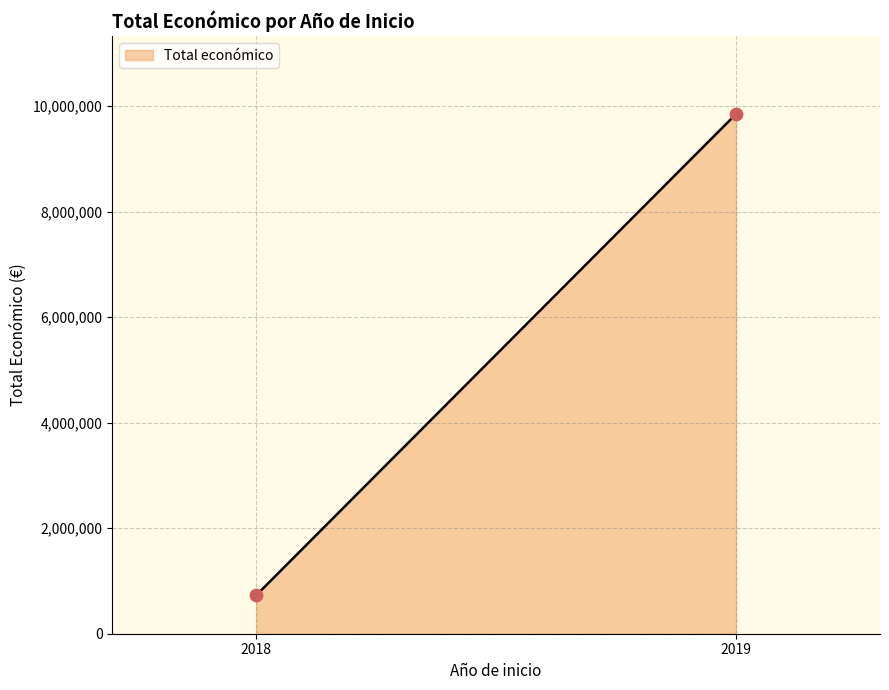

What is the difference between the maximum and minimum values?

9119007.0